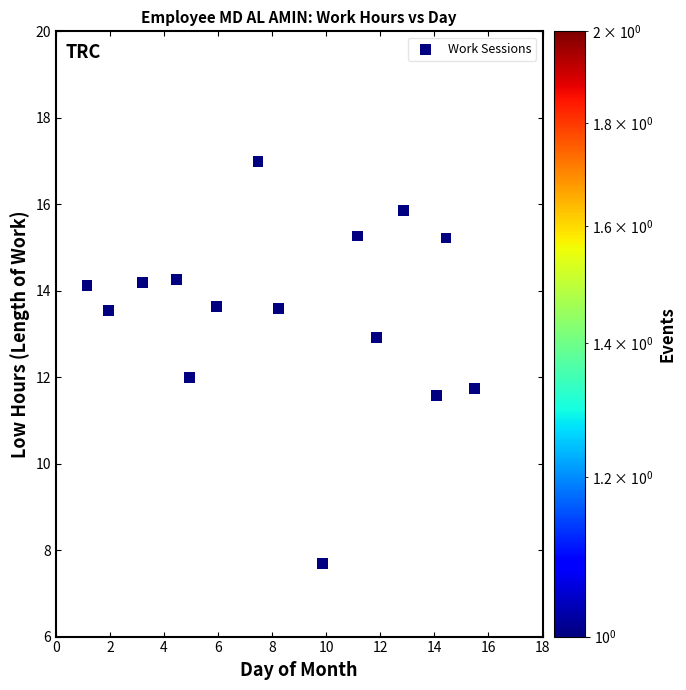

What is the range of Y values (max minus min)?

9.3